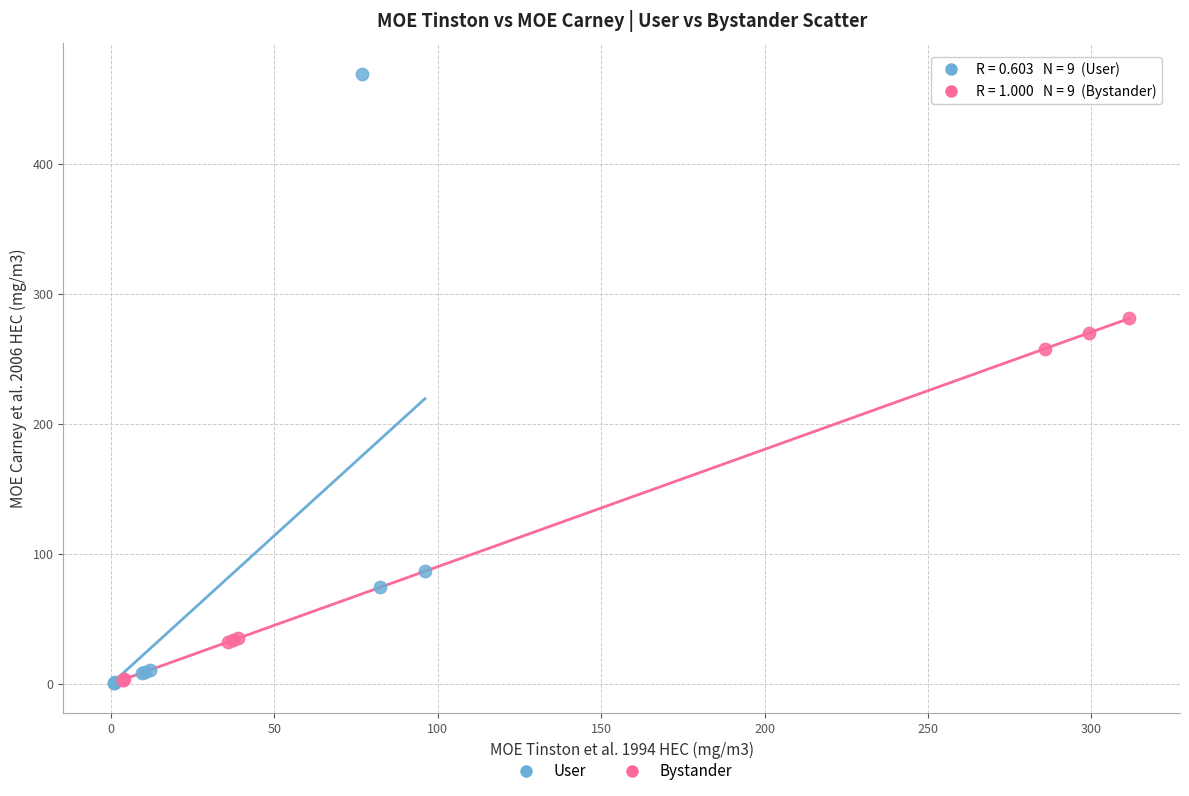

Which series reaches the maximum Y coordinate?

User